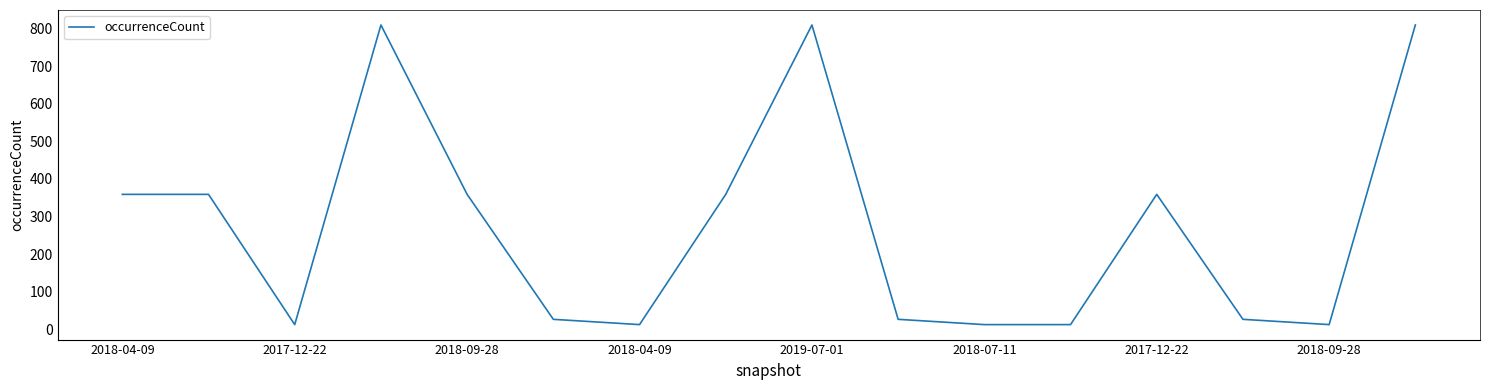

What is the maximum value shown in the chart?

809